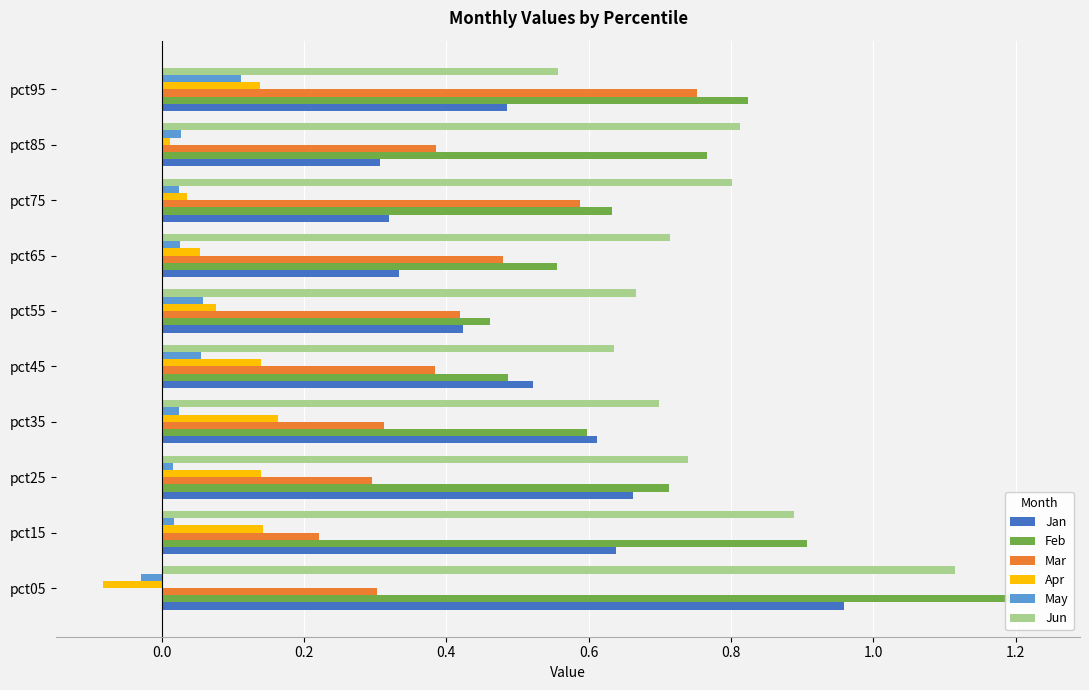

What is the minimum value for Jan?

0.3